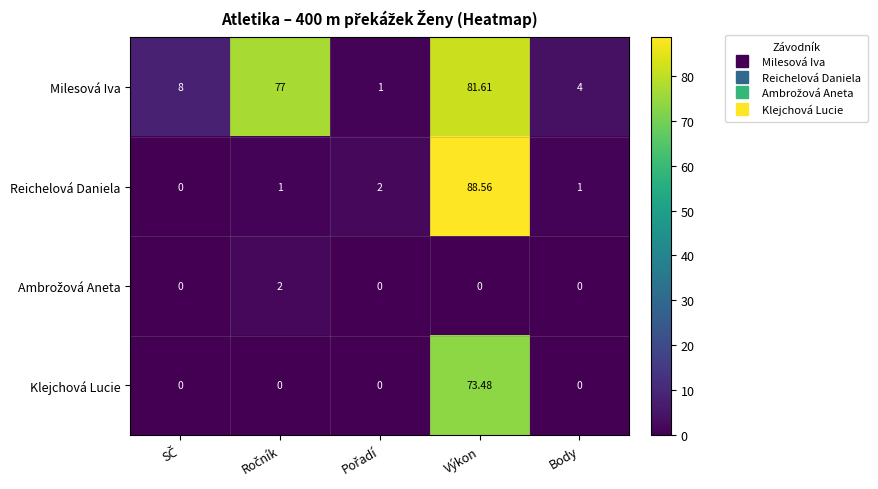

Which series has the largest total across all categories?

Milesová Iva